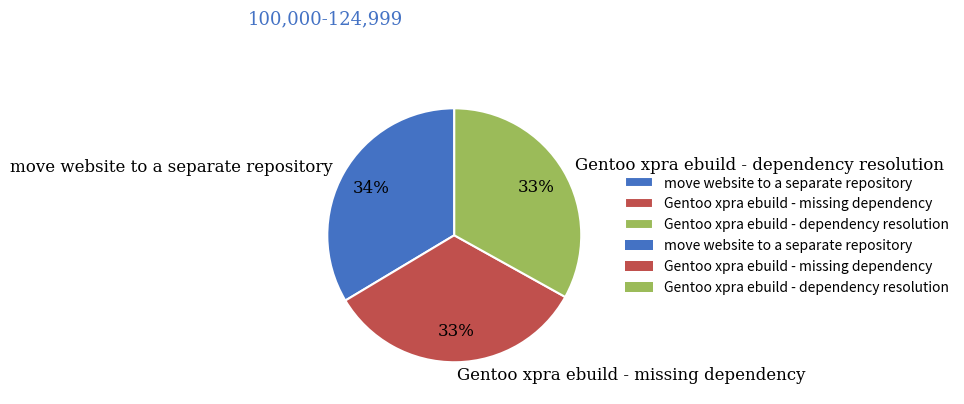

To the nearest percent, what is the difference between the largest and smallest slice percentages?

1%